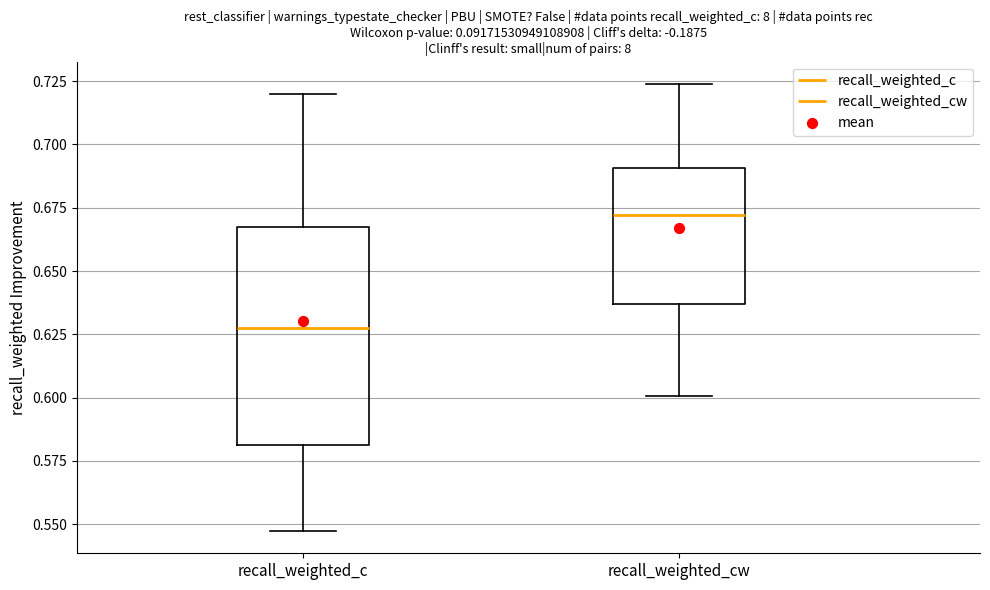

Reading left to right, read every box against the y-axis: the position of its median line, the range the box covers, and the ends of its whiskers. The values are not printed on the chart, so give them approximately, as read against the axis.

recall_weighted_c: median 0.625, box 0.580 to 0.665, whiskers 0.545 to 0.720
recall_weighted_cw: median 0.670, box 0.635 to 0.690, whiskers 0.600 to 0.725